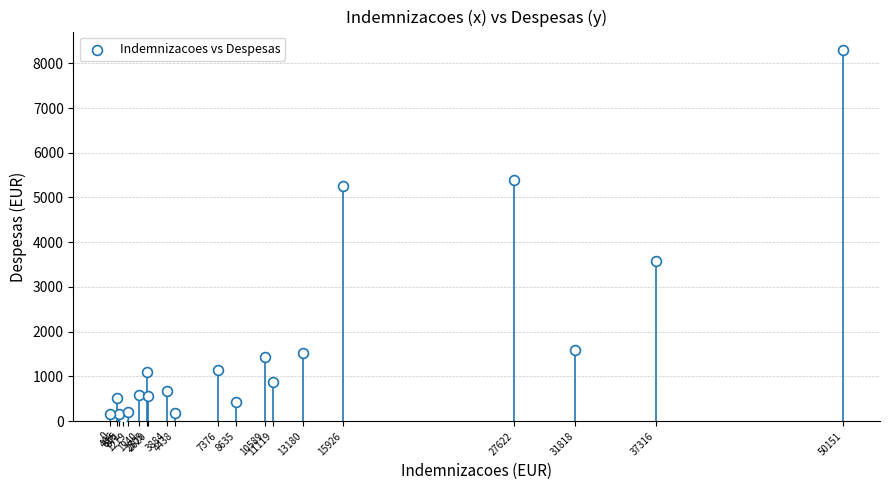

What Y value in the scatter plot is closest to 4179?

3590.8